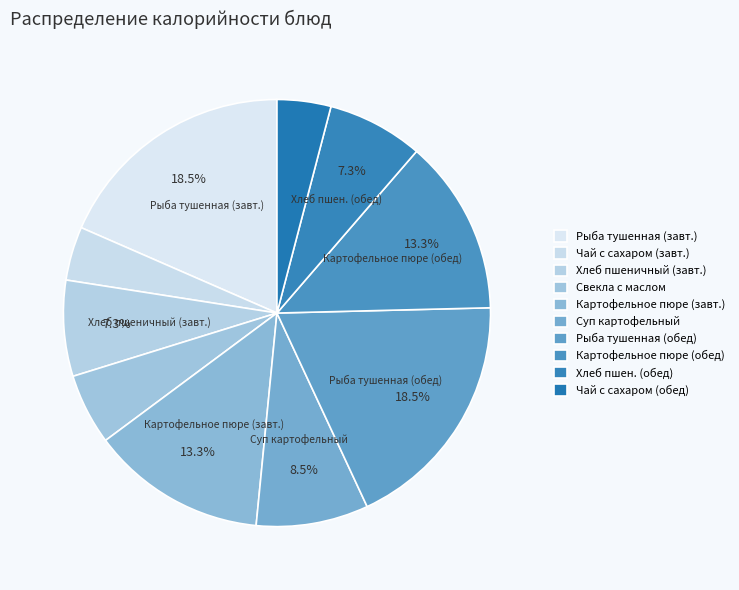

How many slices are in this pie chart?

10